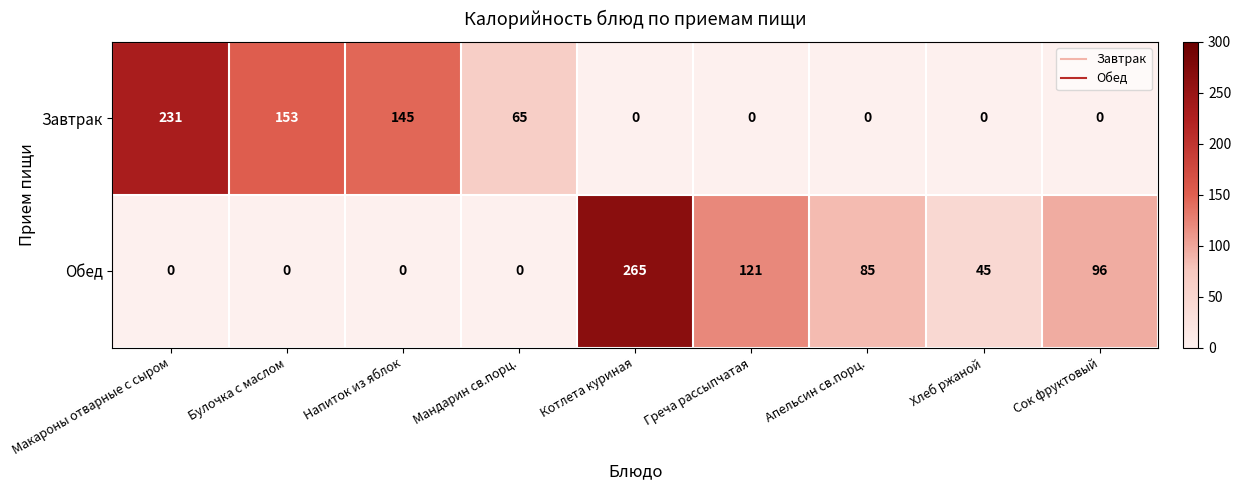

What is the difference between the maximum and minimum values in the Завтрак series?

231